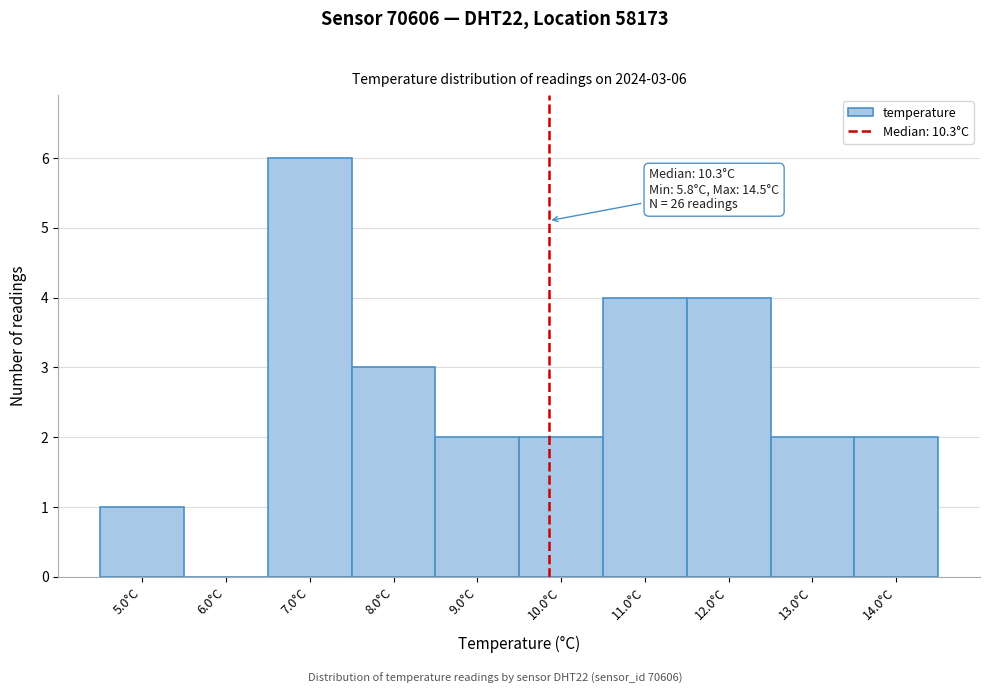

Reading right to left, what are all the values shown in this chart?

14.0°C=2	13.0°C=2	12.0°C=4	11.0°C=4	10.0°C=2	9.0°C=2	8.0°C=3	7.0°C=6	6.0°C=0	5.0°C=1